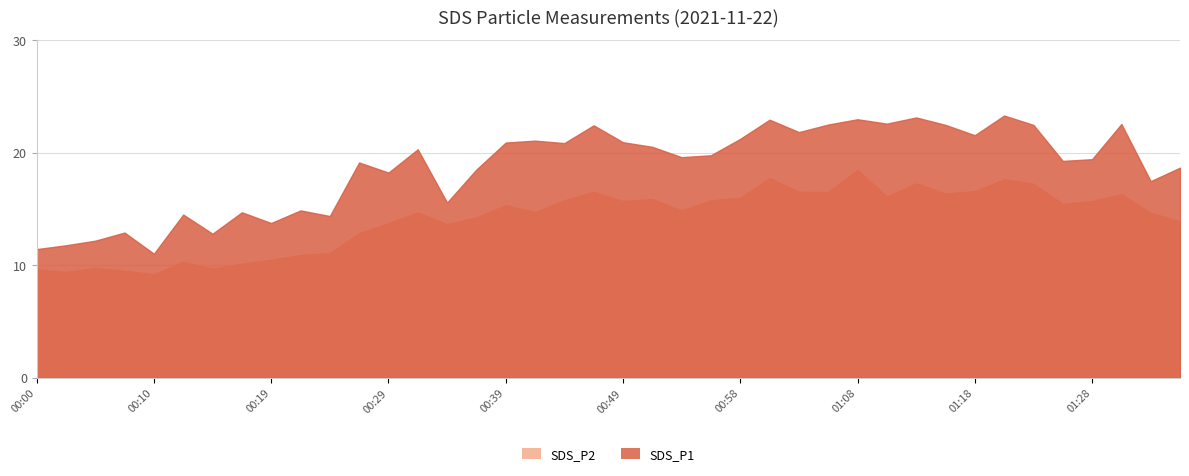

What is the maximum value for SDS_P1?

23.3